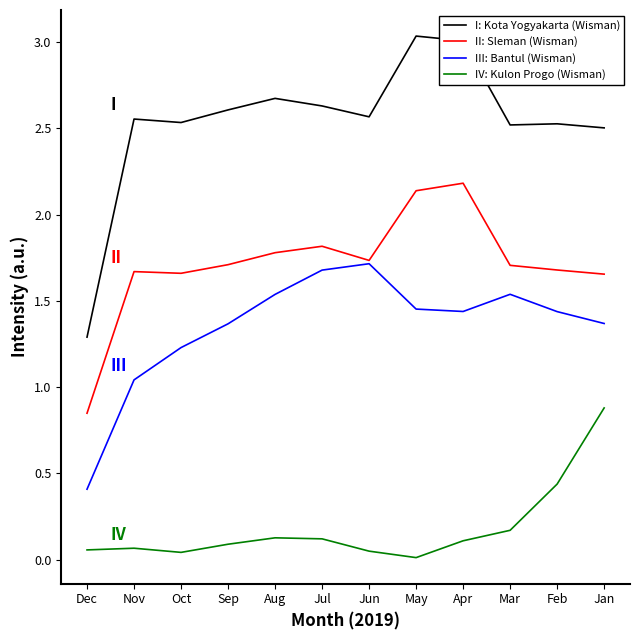

True or false: II: Sleman (Wisman) has a value of 1.7 at Oct.

True